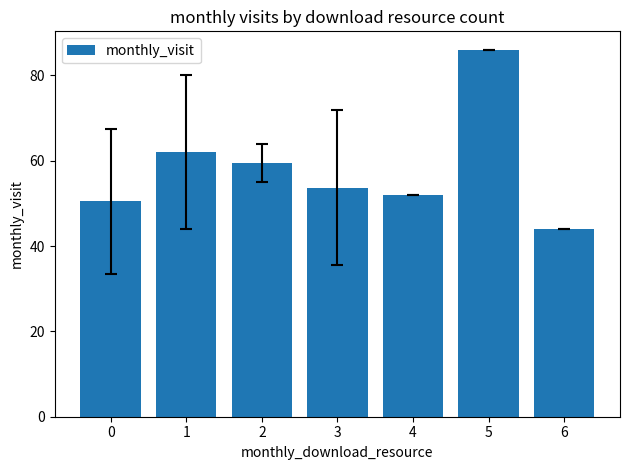

Between 5 and 6, which is larger?

5